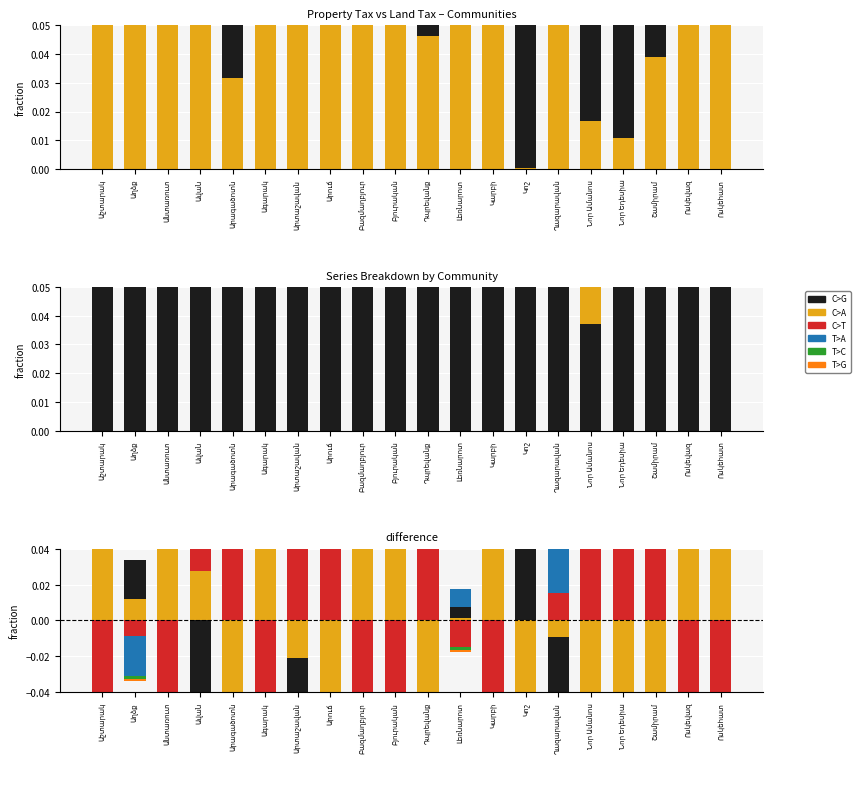

What position from the right is Ոսկեվազ?

2